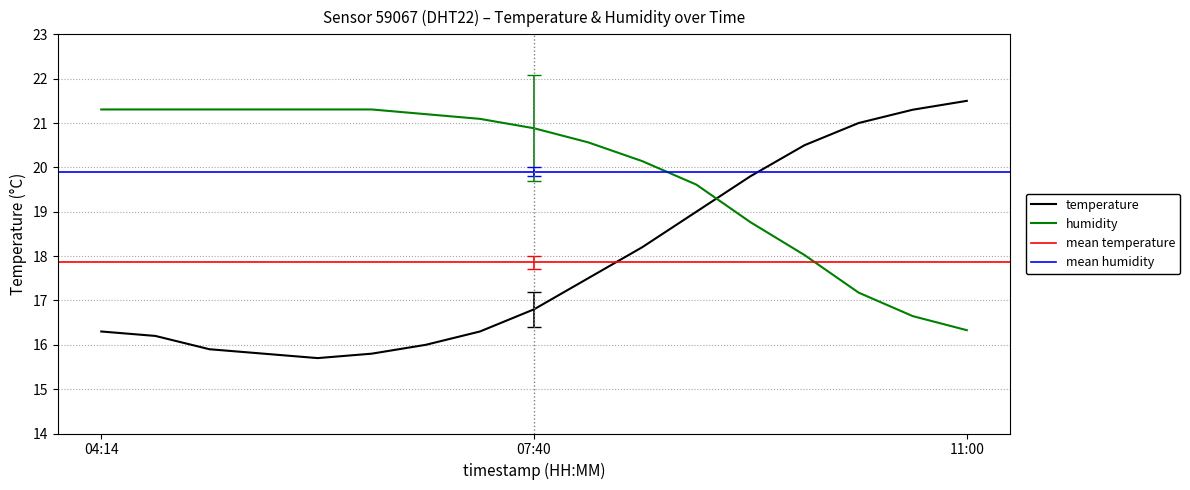

Is this an area chart (filled region under the line)?

No